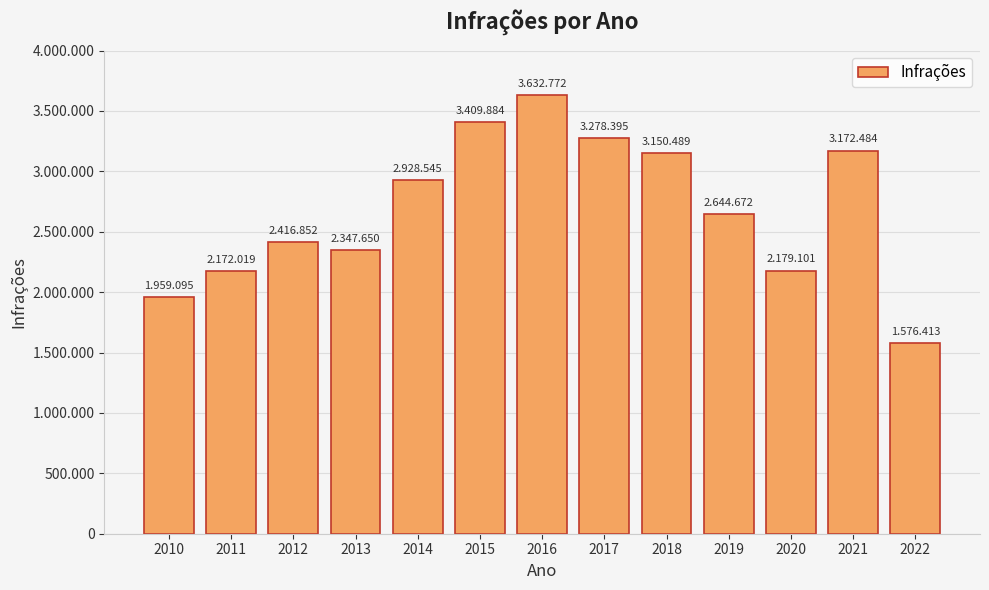

Does the chart contain any negative values?

No